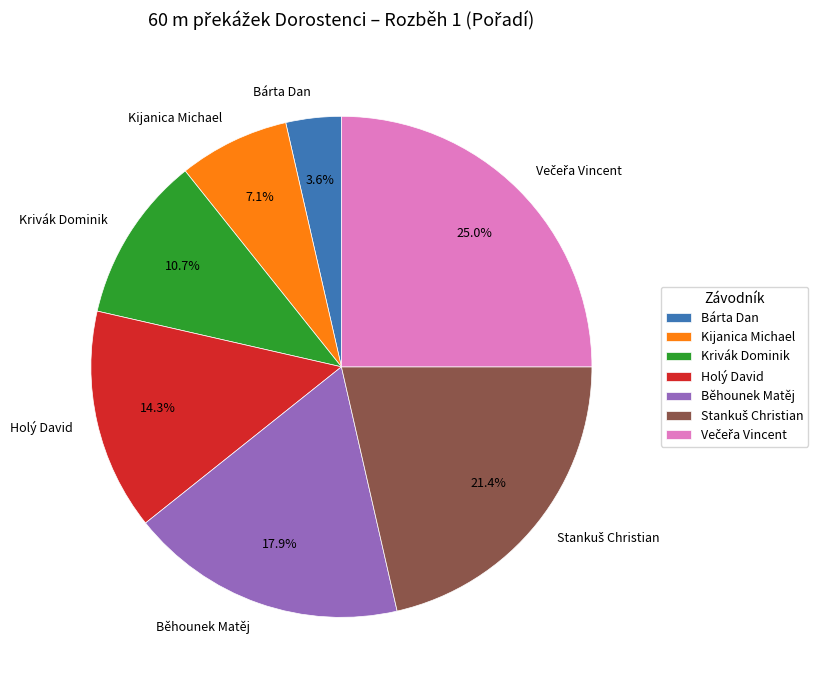

Between Holý David and Kijanica Michael, which is larger?

Holý David